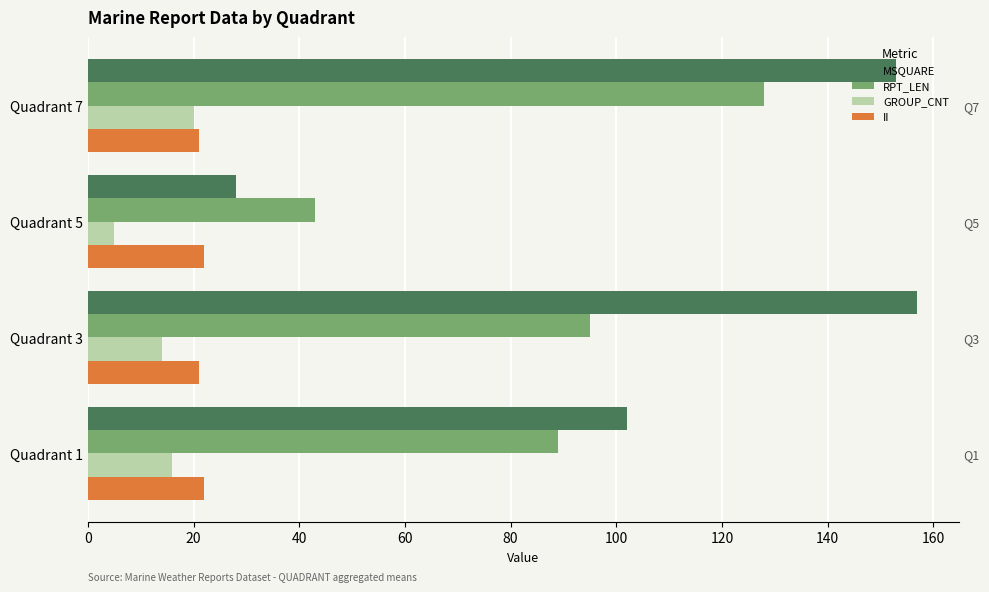

Reading left to right, what are all the values shown in this chart?

MSQUARE: 102	157	28	153
RPT_LEN: 89	95	43	128
GROUP_CNT: 16	14	5	20
II: 22	21	22	21